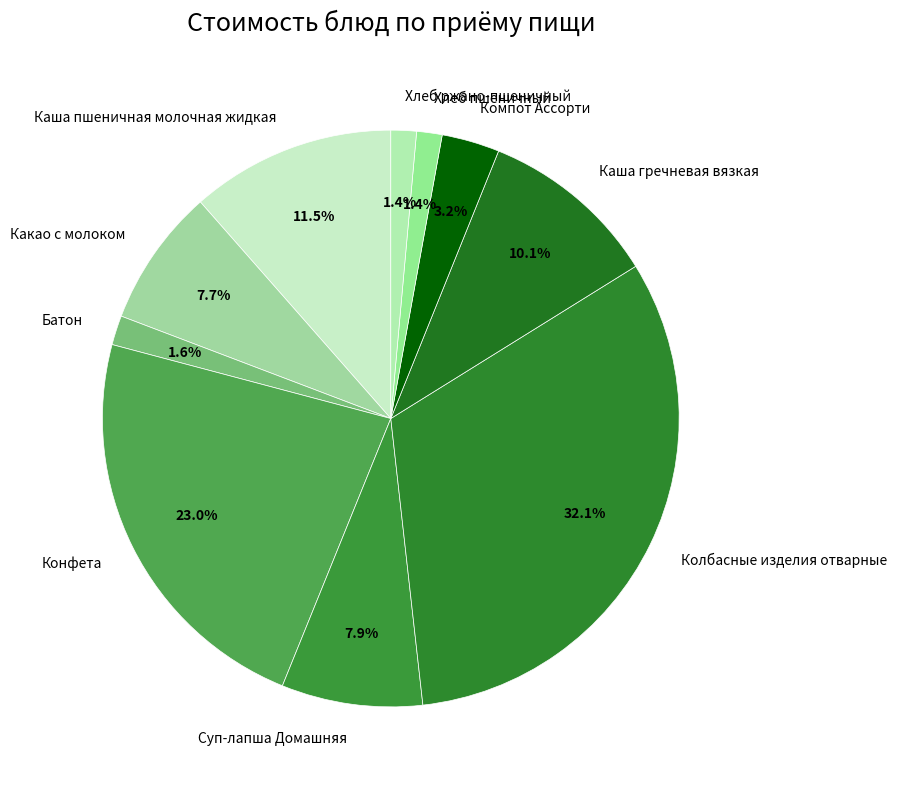

Combined, do Какао с молоком and Компот Ассорти account for over 50%?

No